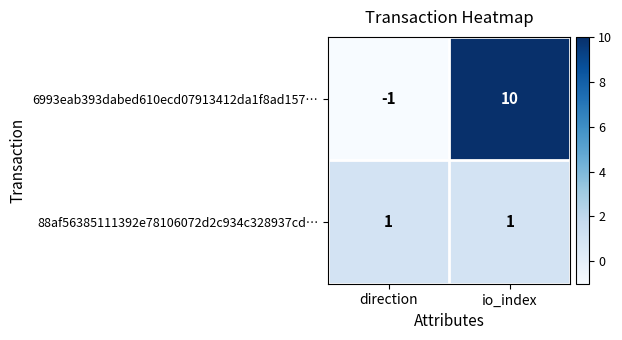

What is the minimum value shown in the chart?

-1